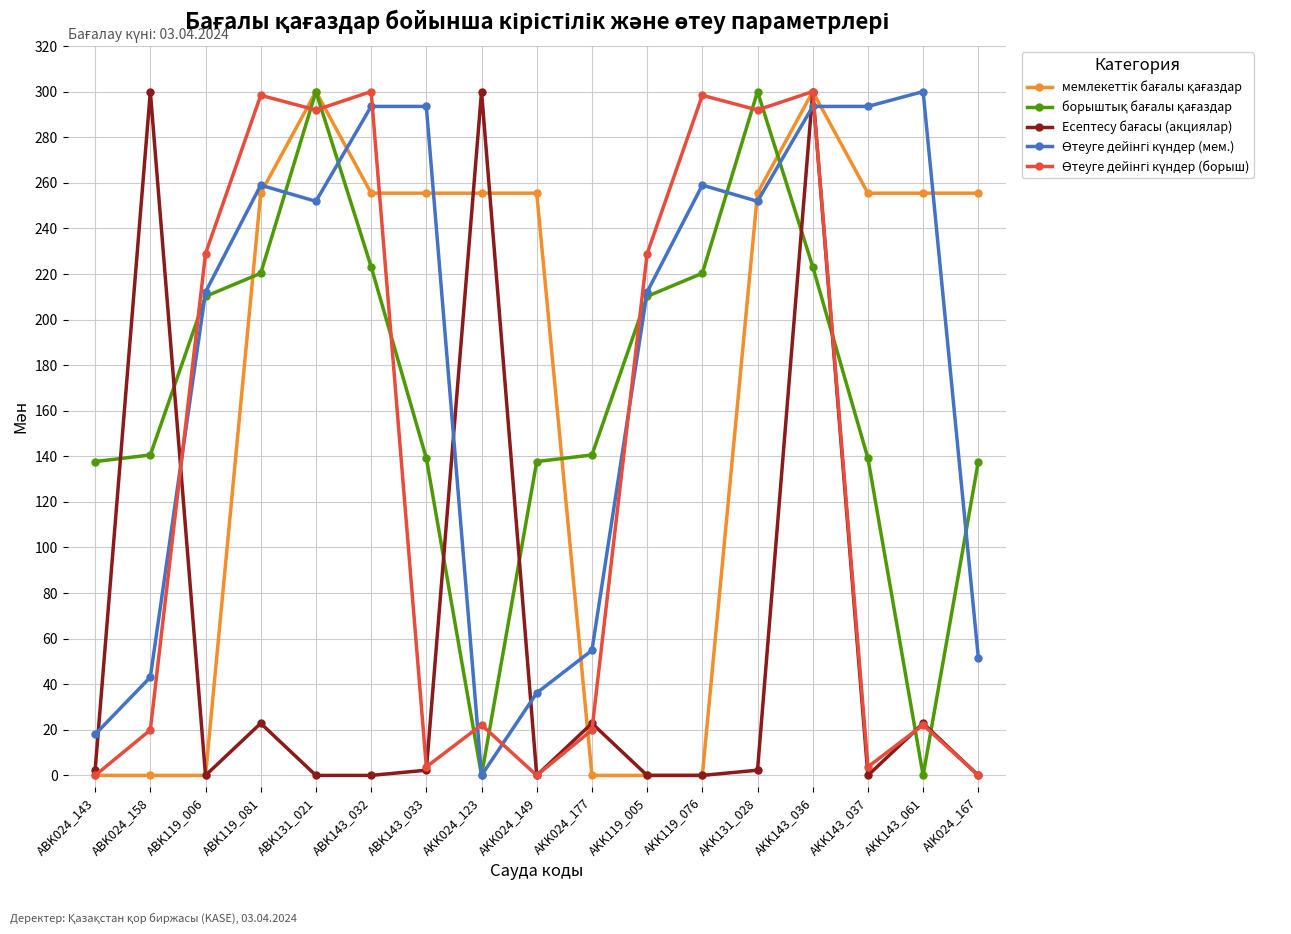

At which category is the sum across all series the highest?

AKK143_036